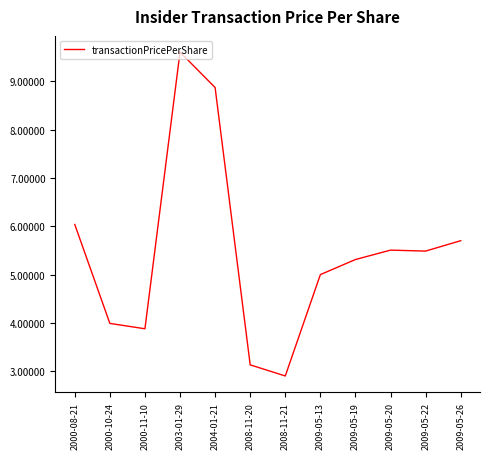

Read the value at 2008-11-21.

2.9